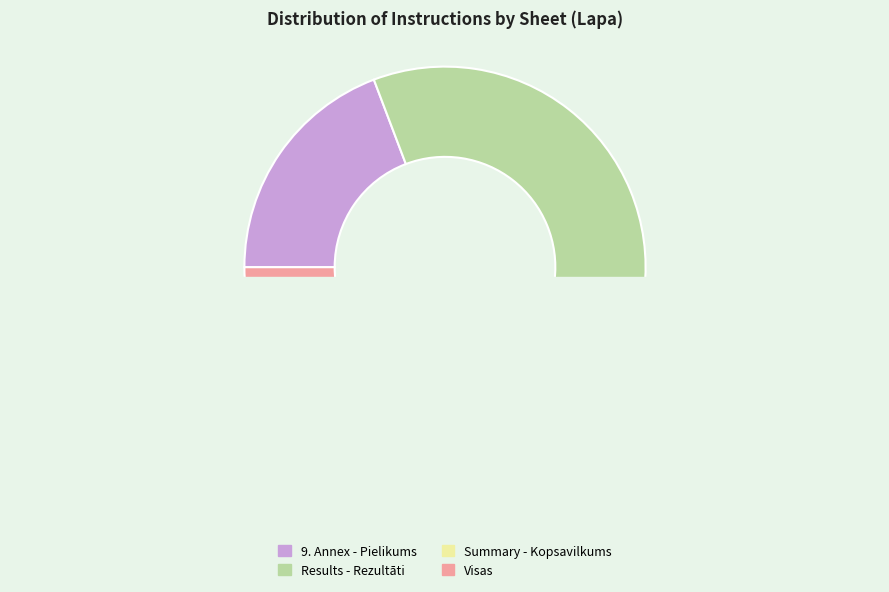

Count the number of slices in the pie.

4